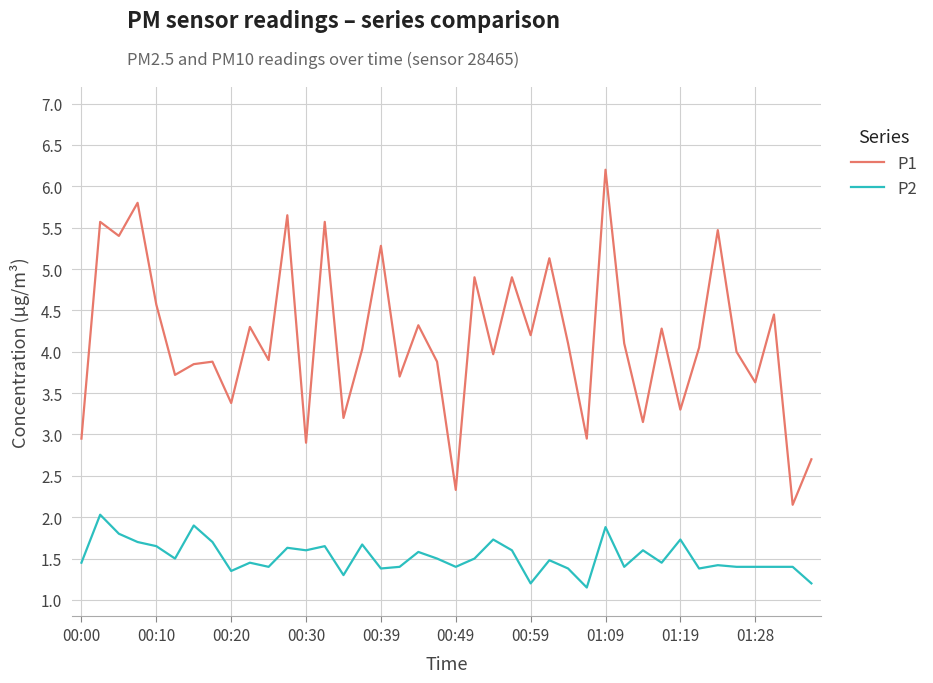

What is the maximum value for P1?

6.2